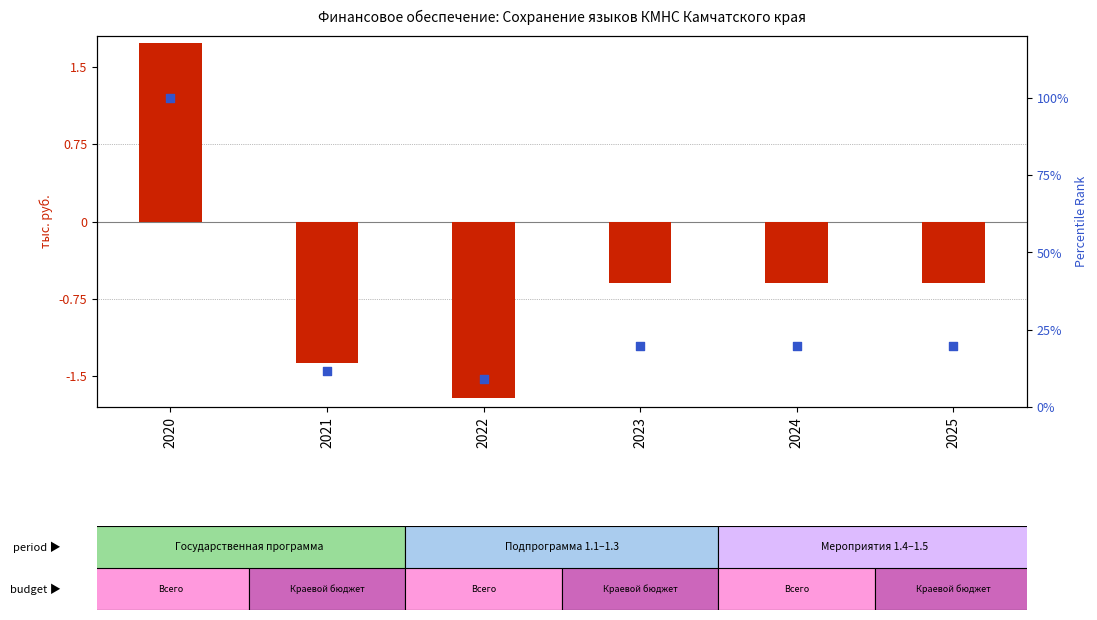

Which series contains the highest Y value?

percentile rank within the sample